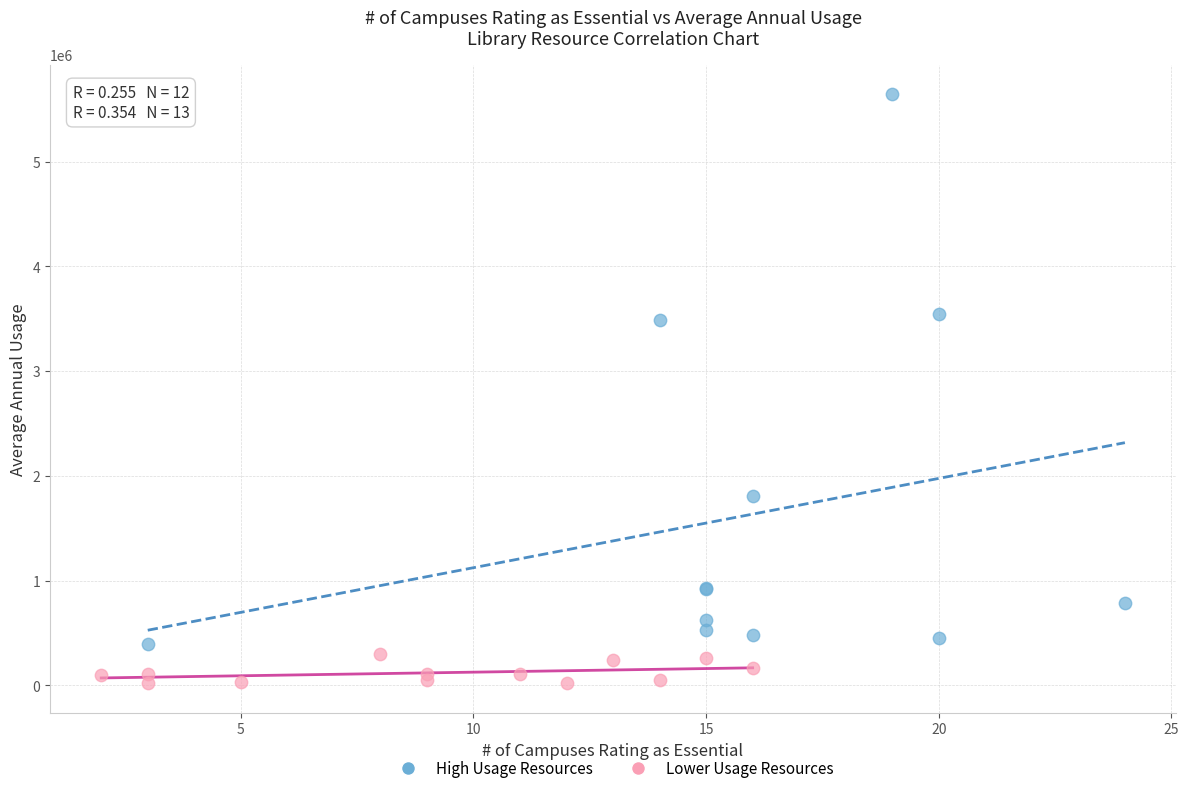

Which series has the widest spread of Y values?

High Usage Resources